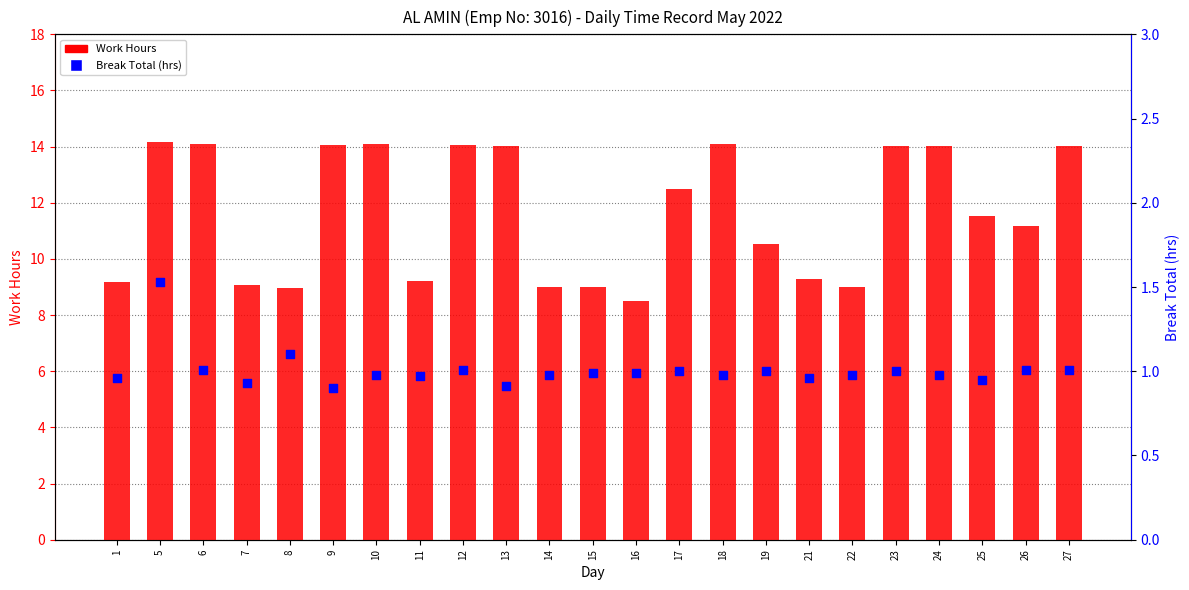

At how many categories does at least one series exceed 8?

23